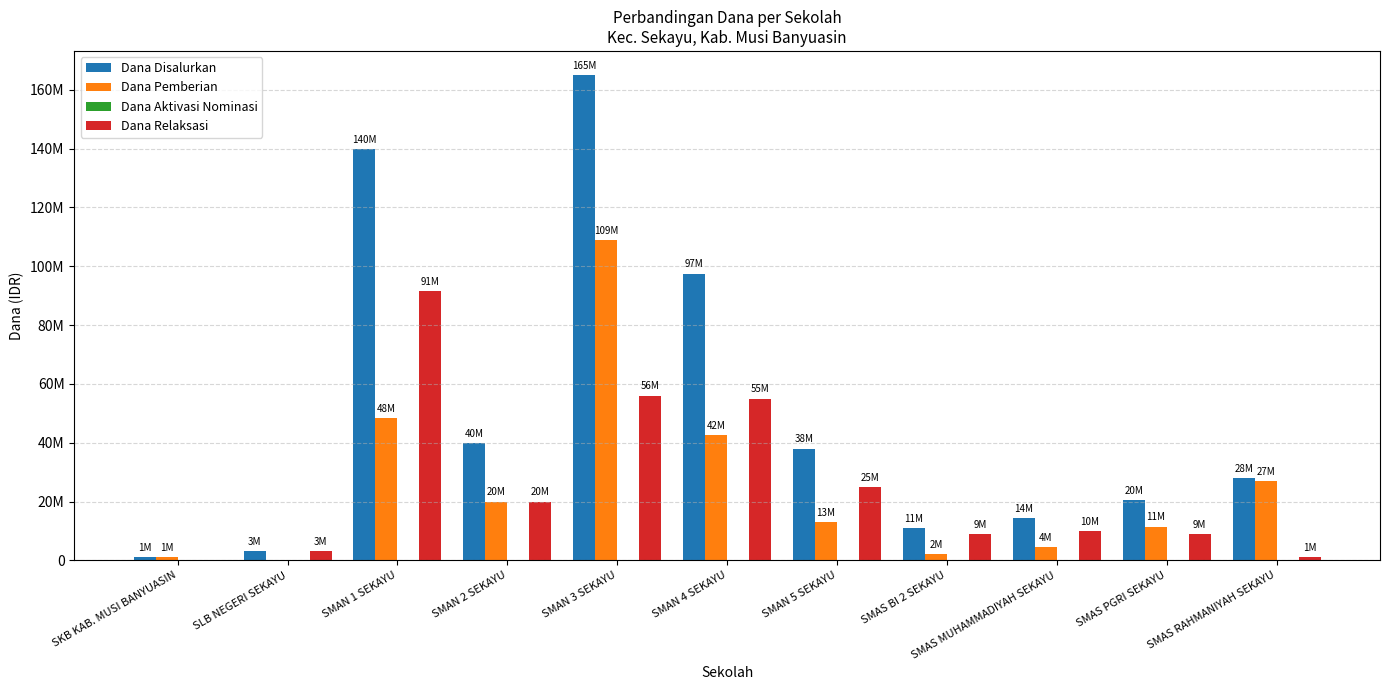

What is the label of the 11th bar from the left?

SMAS RAHMANIYAH SEKAYU